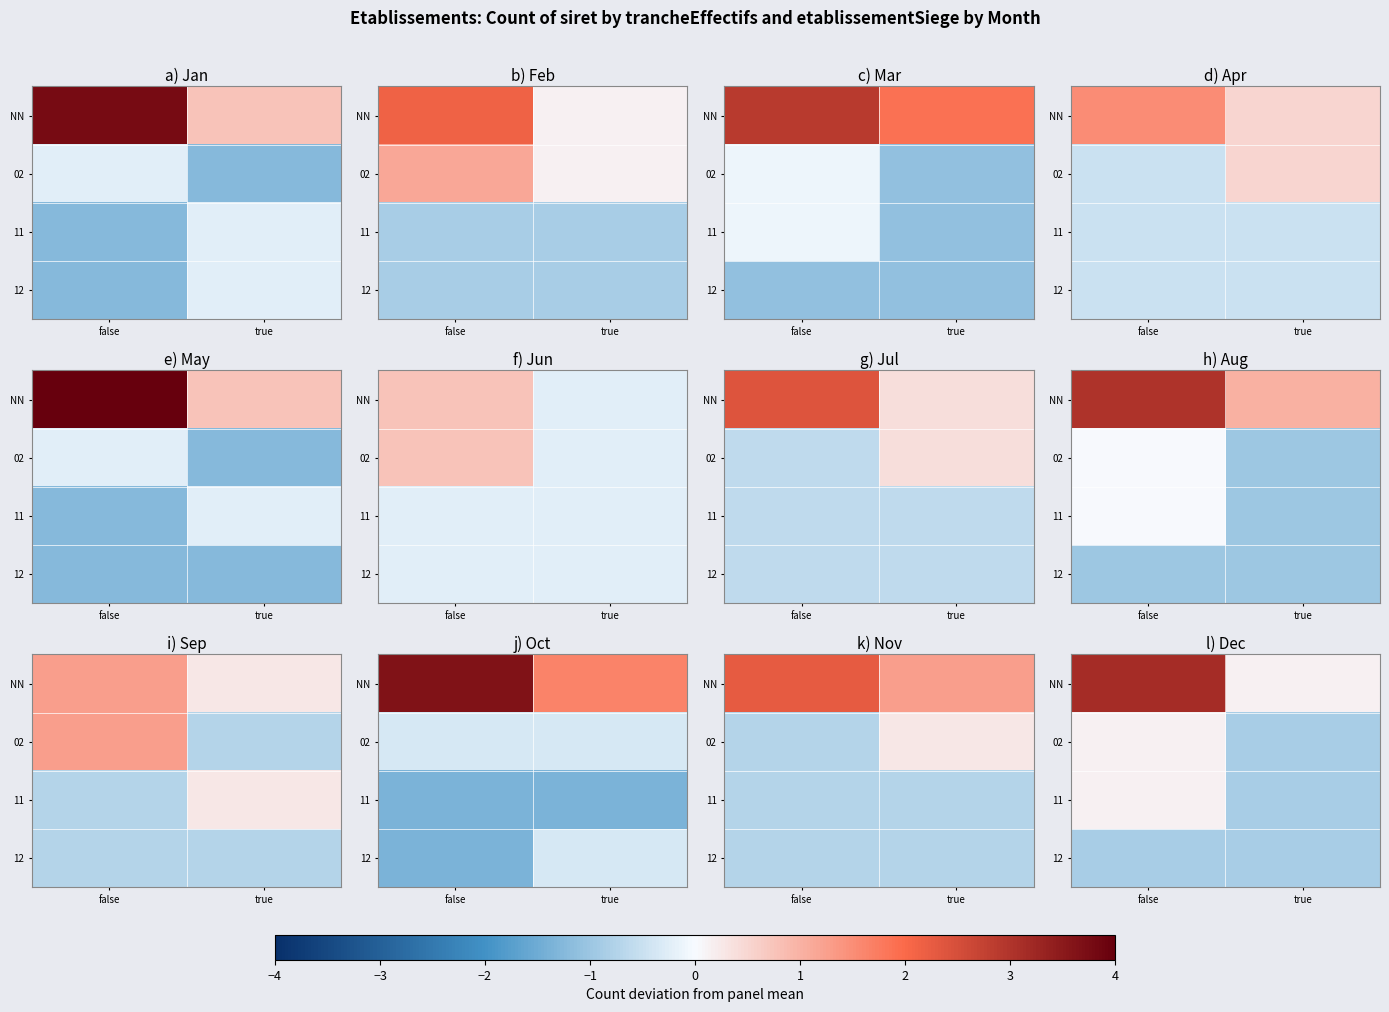

Read the 11 value at true.

-0.9